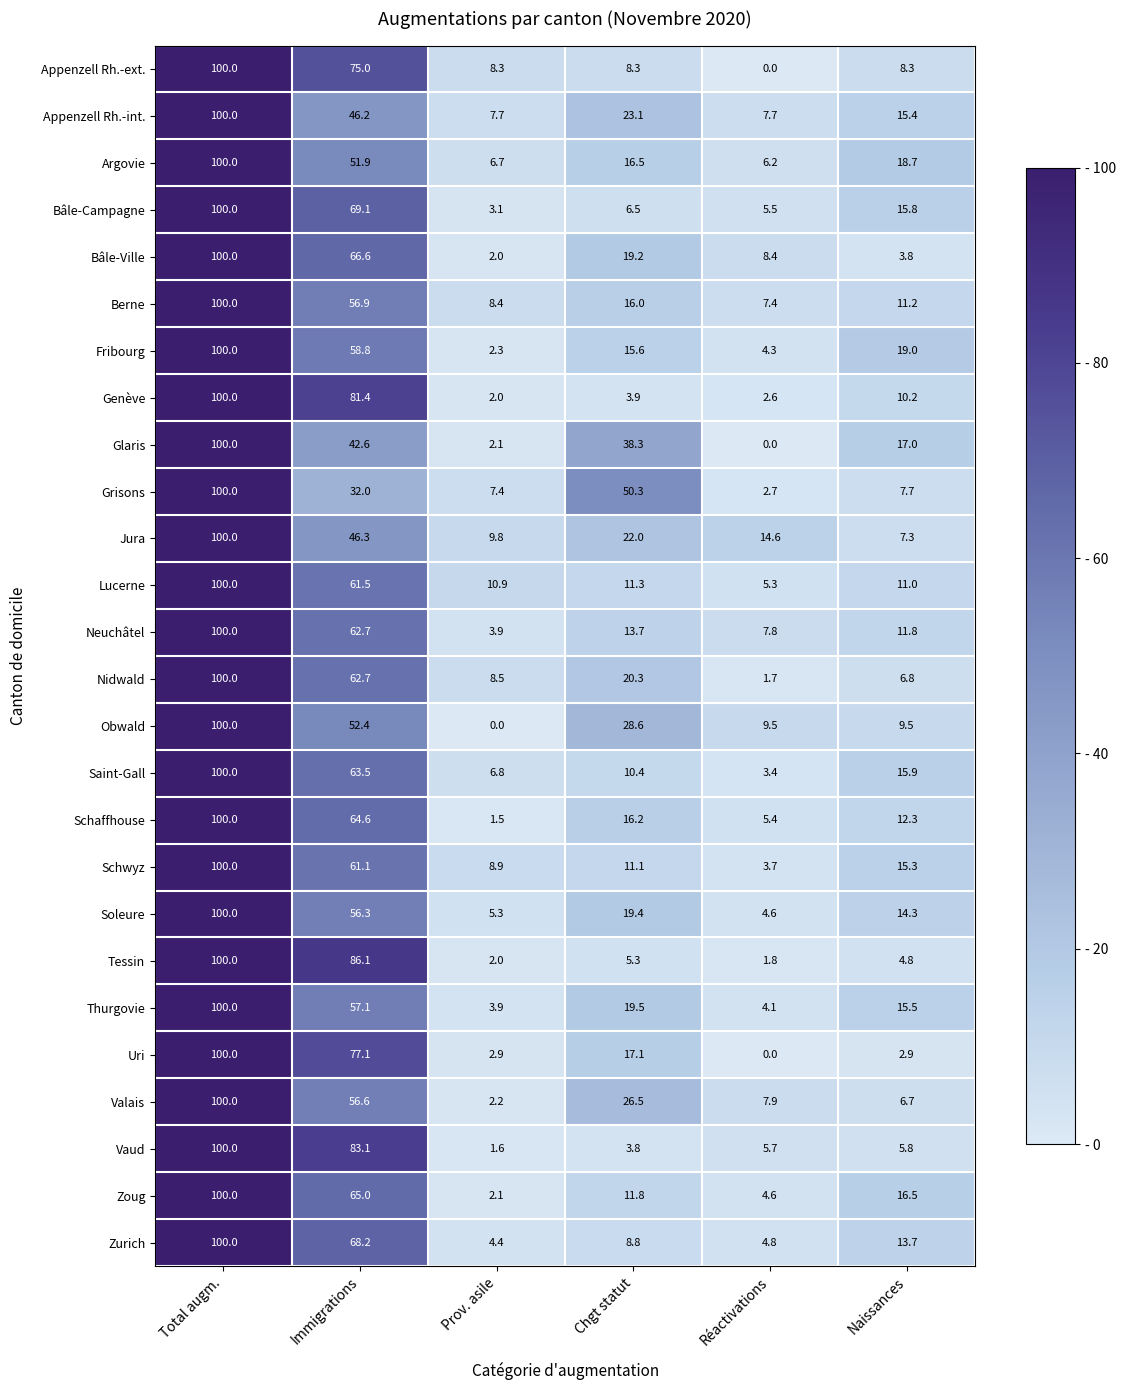

Between Immigrations and Chgt statut, which series saw the biggest shift?

Tessin